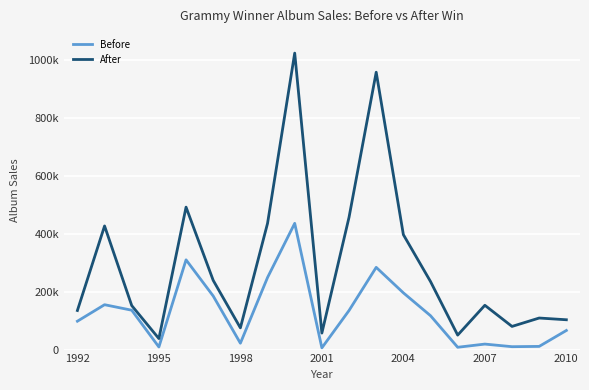

Is this an area chart (filled region under the line)?

No